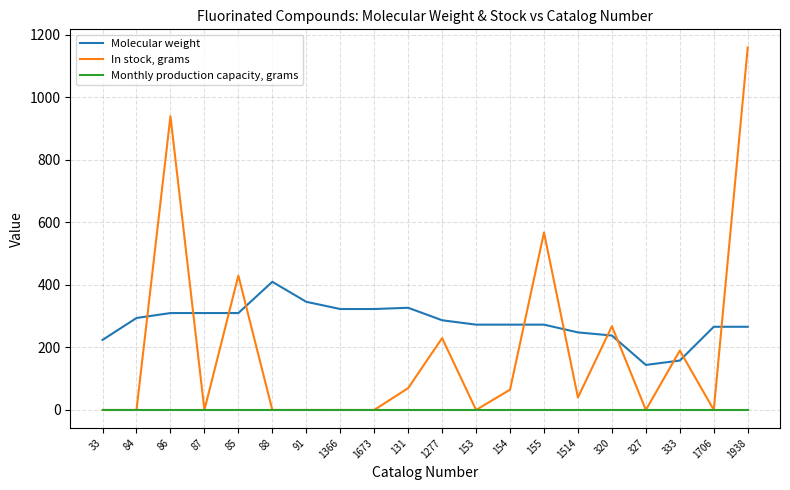

Which series changed the most between 88 and 327?

Molecular weight